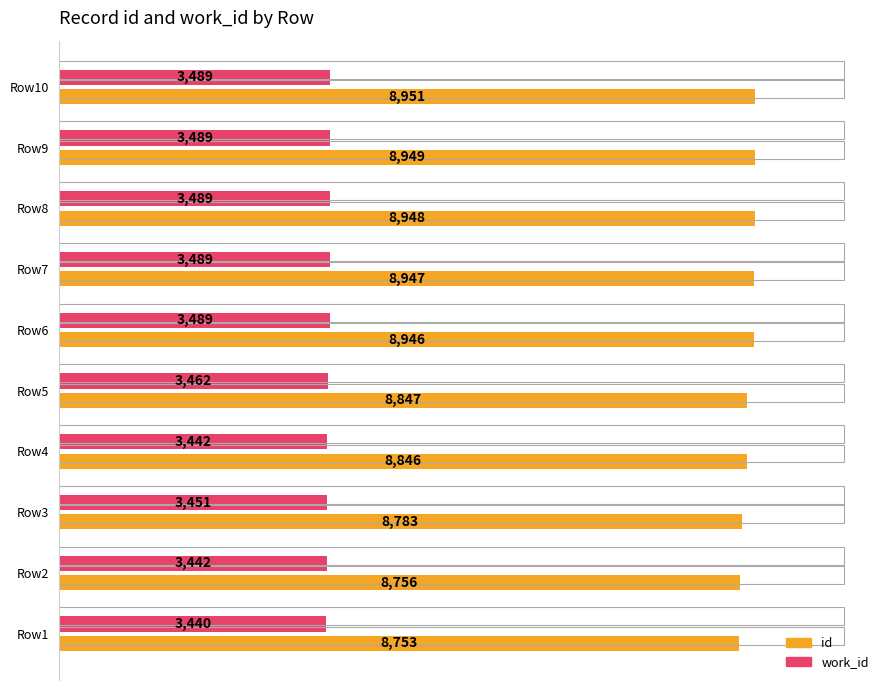

How many distinct data groups are displayed?

2